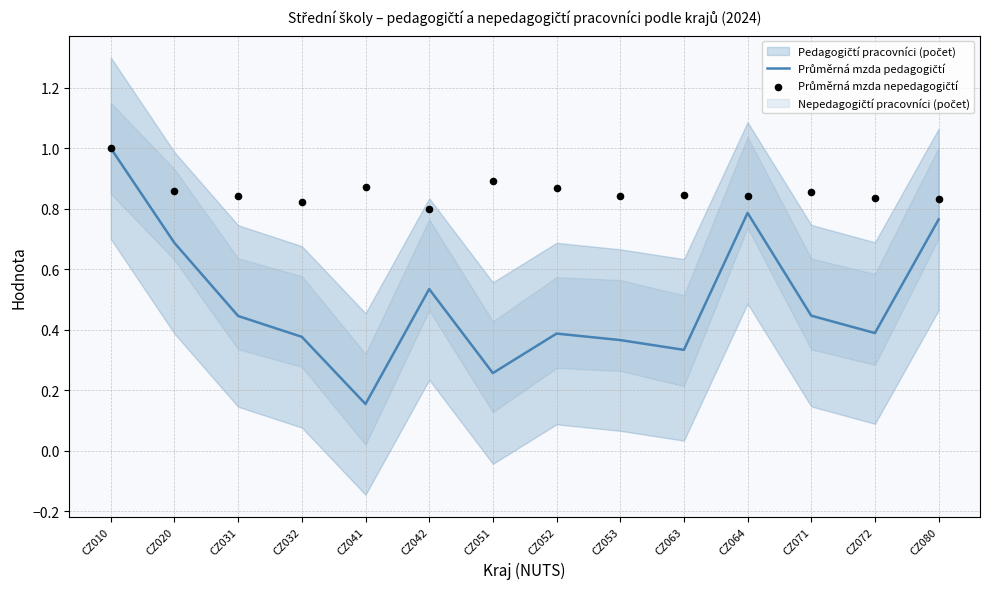

Which series has the largest total across all categories?

Průměrná mzda nepedagogičtí